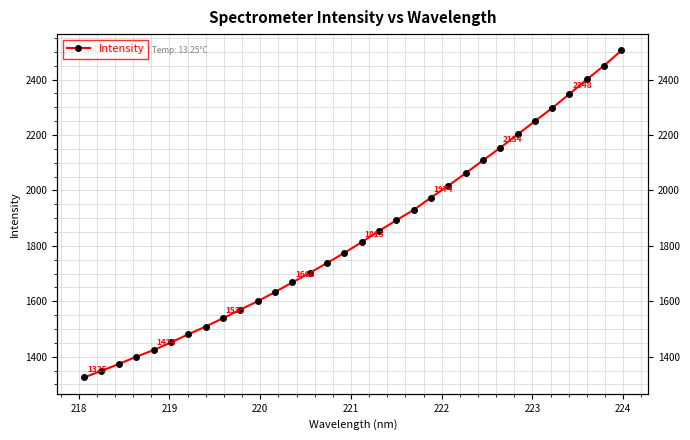

Is it true that the value at 26 is 1068.3?

False